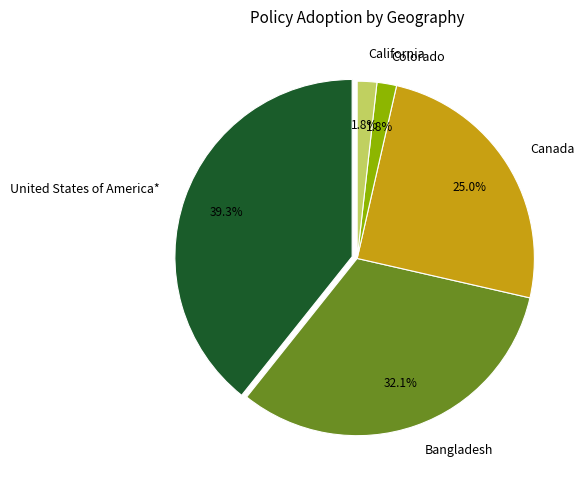

What percentage is the California slice, to the nearest percent?

2%